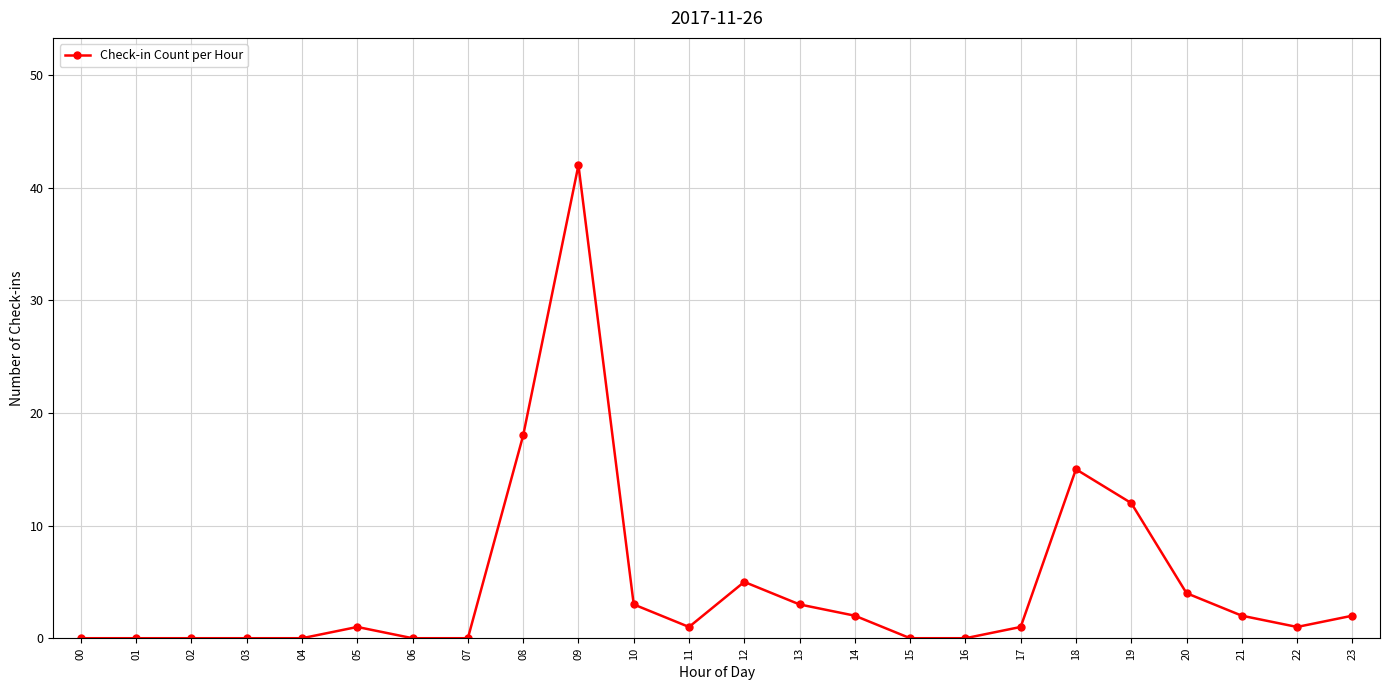

Reading right to left, transcribe all the data shown in this chart.

23=2	22=1	21=2	20=4	19=12	18=15	17=1	16=0	15=0	14=2	13=3	12=5	11=1	10=3	09=42	08=18	07=0	06=0	05=1	04=0	03=0	02=0	01=0	00=0